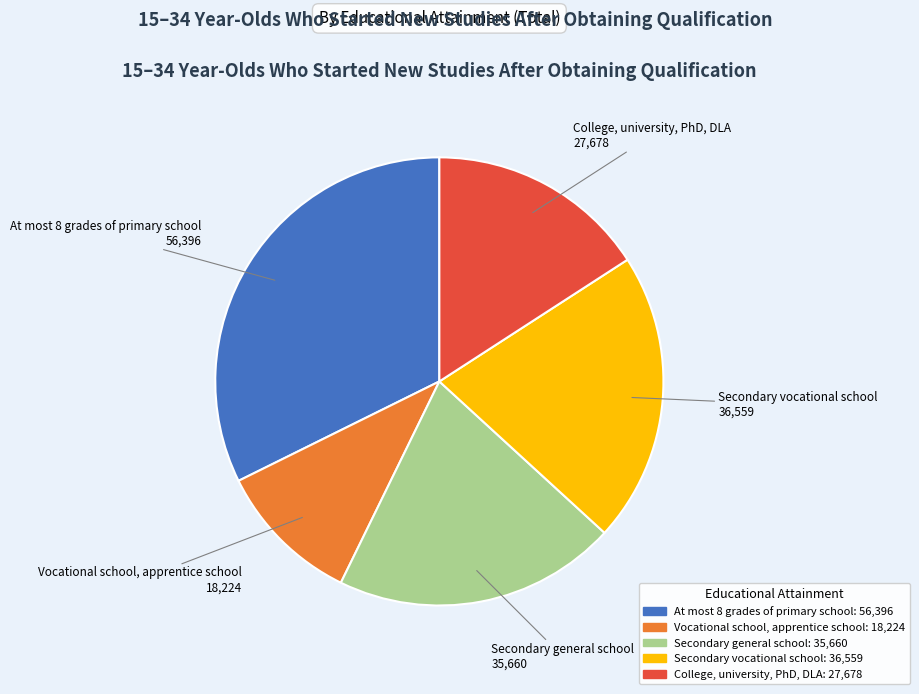

Count the number of slices in the pie.

5